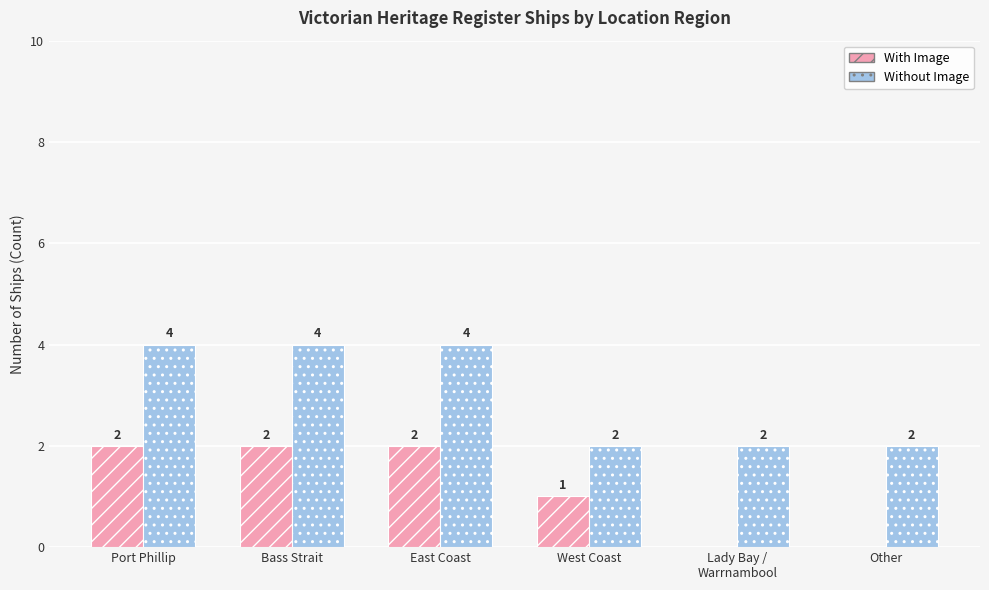

Is it true that With Image equals 3 at Port Phillip?

False